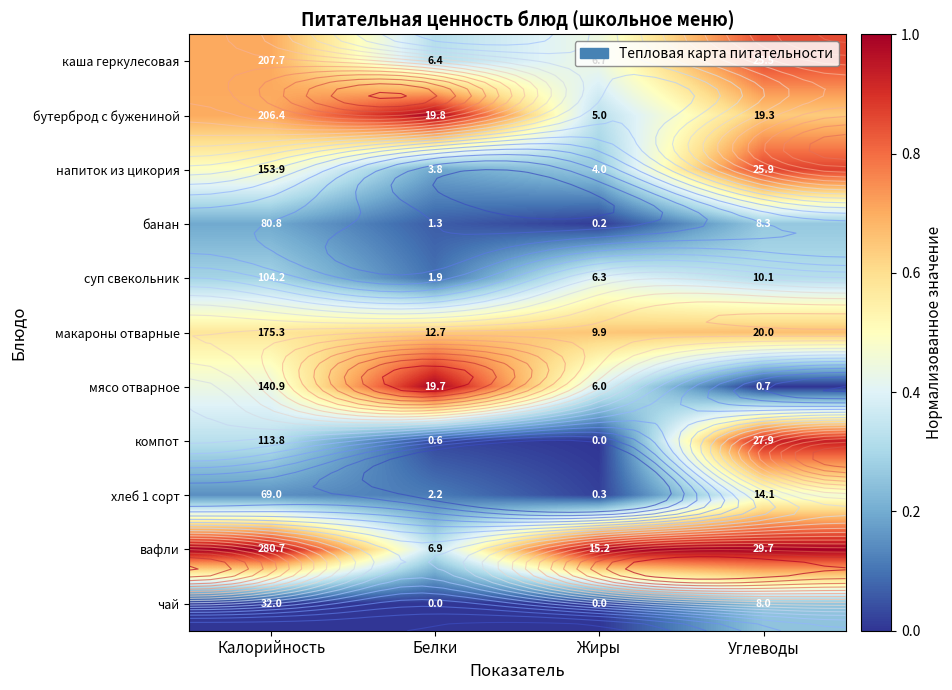

How many distinct data groups are displayed?

11